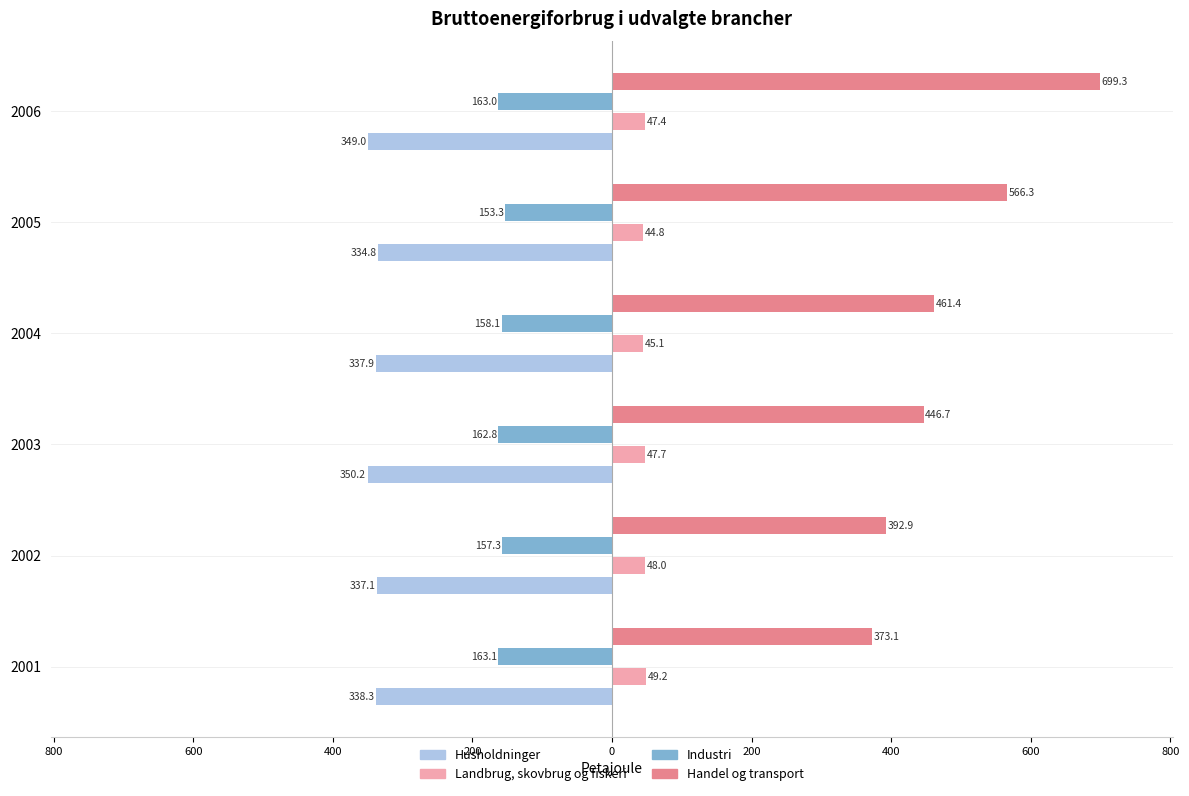

What are all the series names shown in the legend?

Husholdninger, Landbrug, skovbrug og fiskeri, Industri, Handel og transport